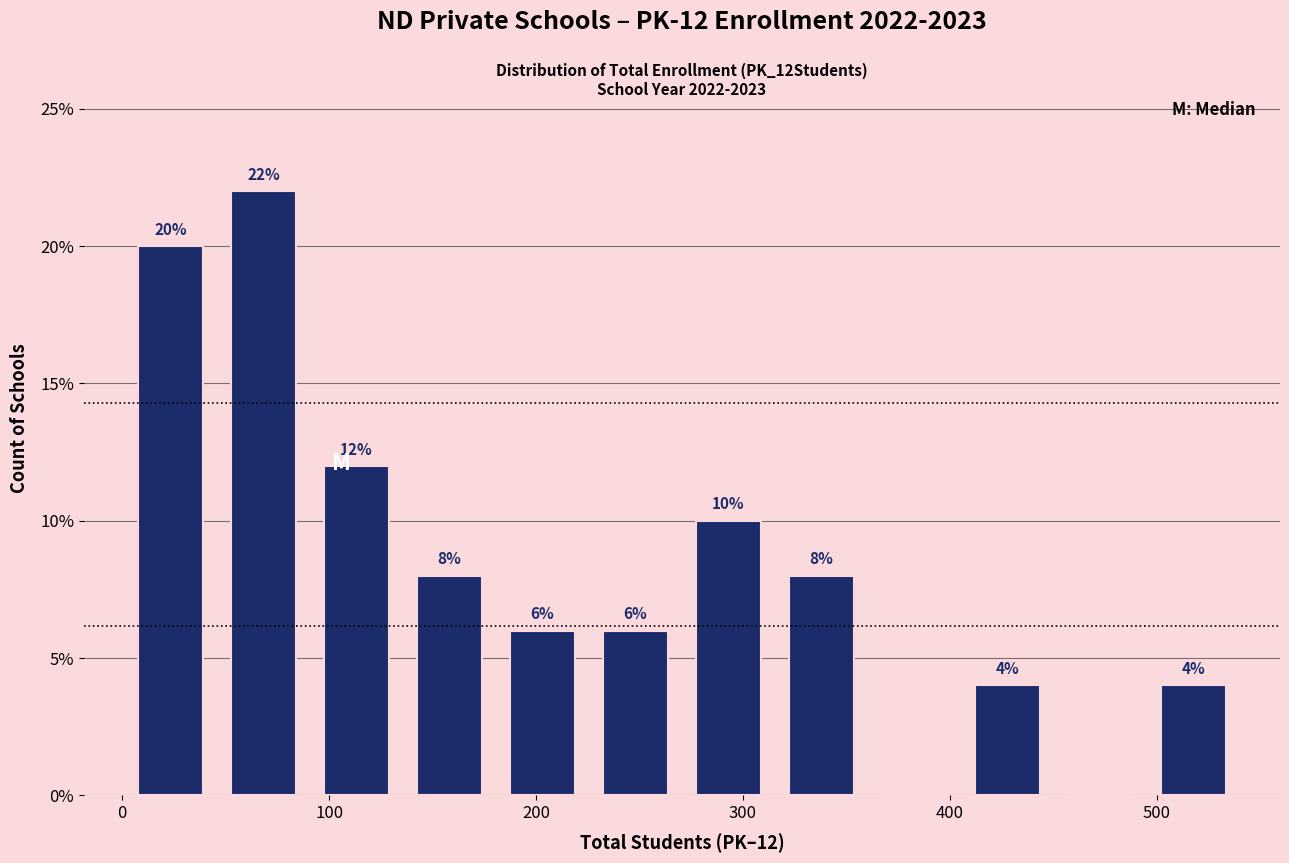

Over which range of the x-axis is the bar tallest?

50 to 90